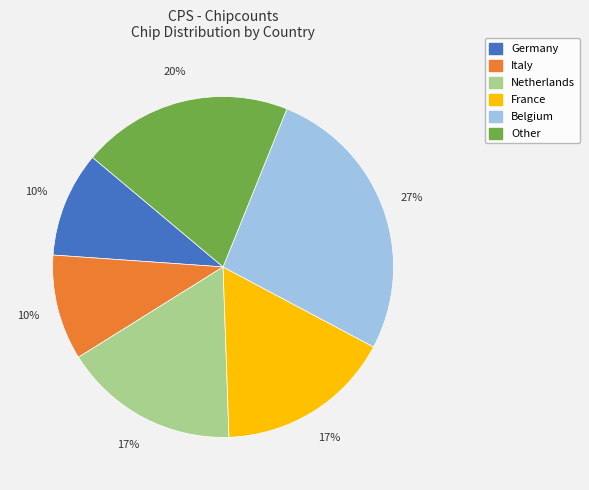

Is there a majority slice in this chart?

No